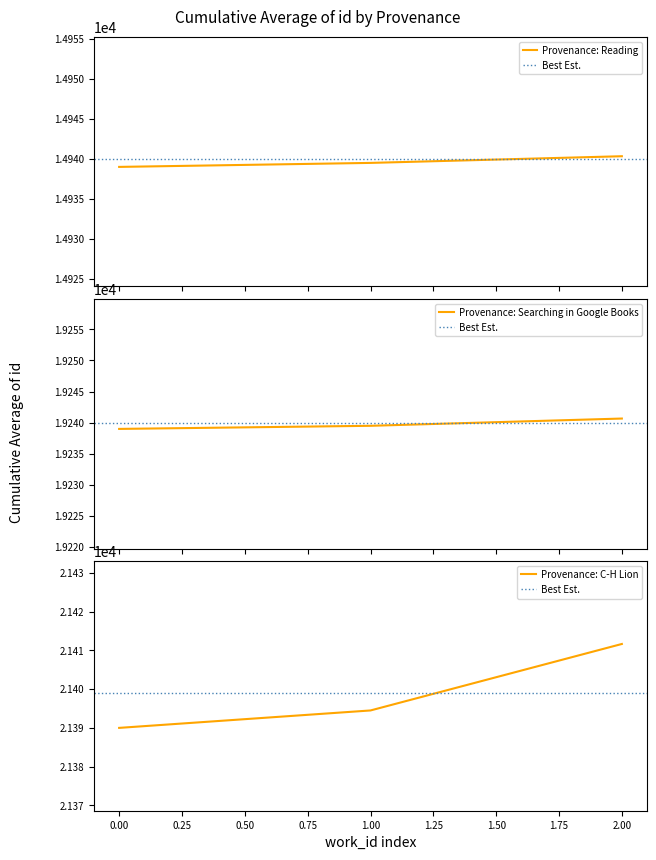

The value of Provenance: C-H Lion at 2.00 is 37770.4. True or false?

False